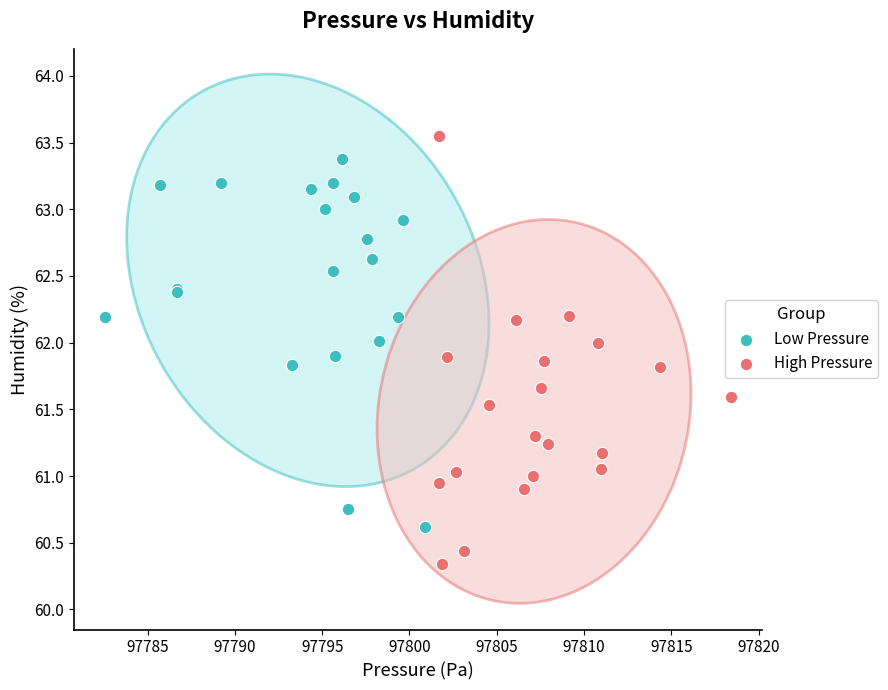

Which series contains the highest Y value?

High Pressure